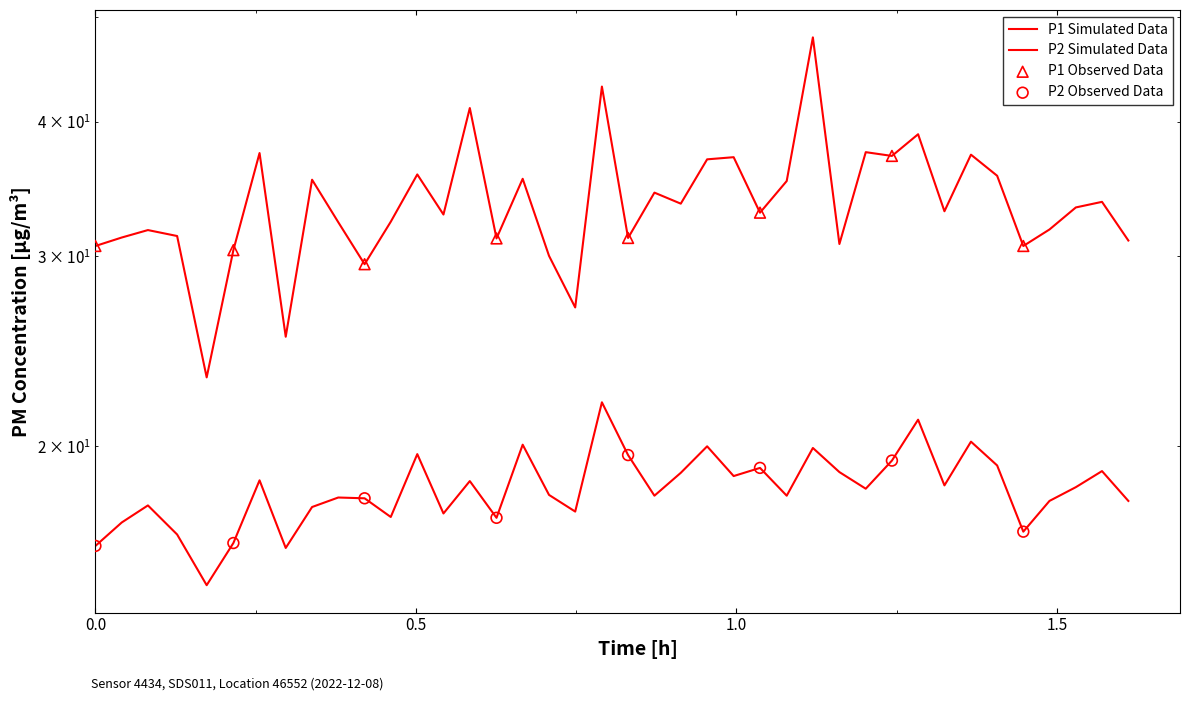

What is the total value across all series at 0.0?

48.2